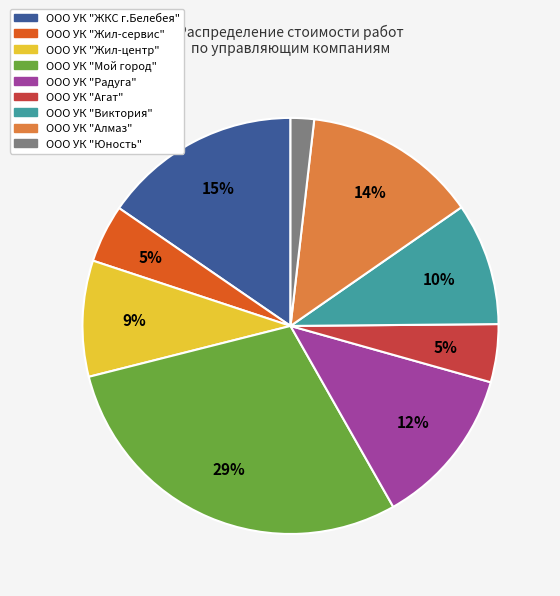

Which slice is the smallest?

ООО УК "Юность"